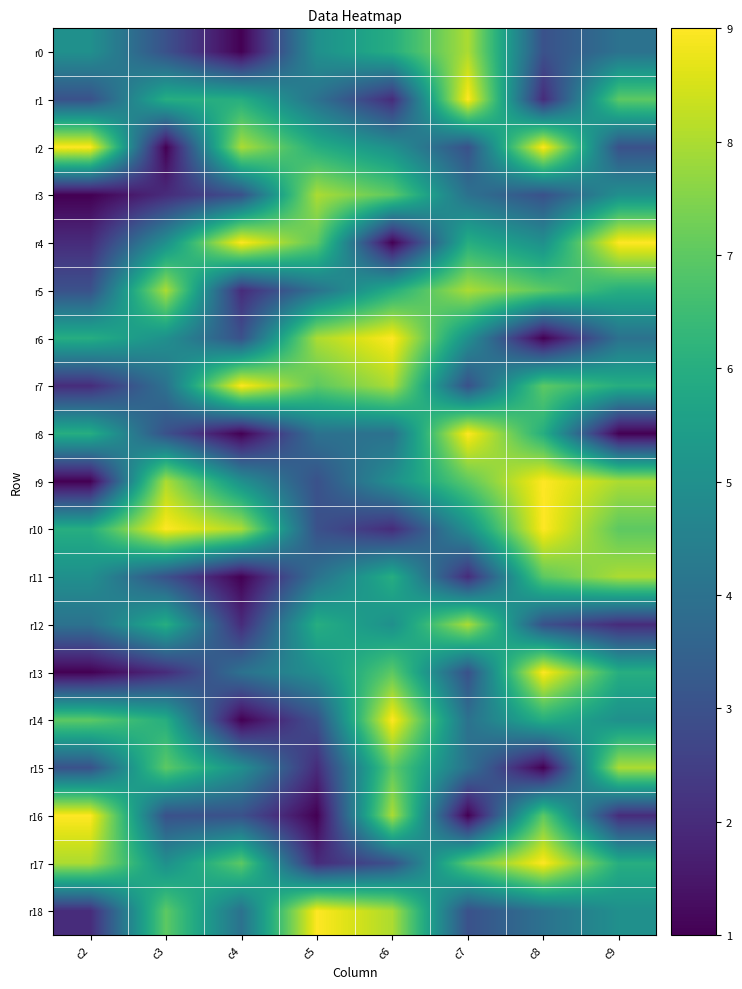

Rank the series at c8 from lowest to highest value.

r6, r15, r1, r0, r3, r12, r18, r4, r8, r14, r5, r7, r11, r16, r2, r9, r10, r13, r17